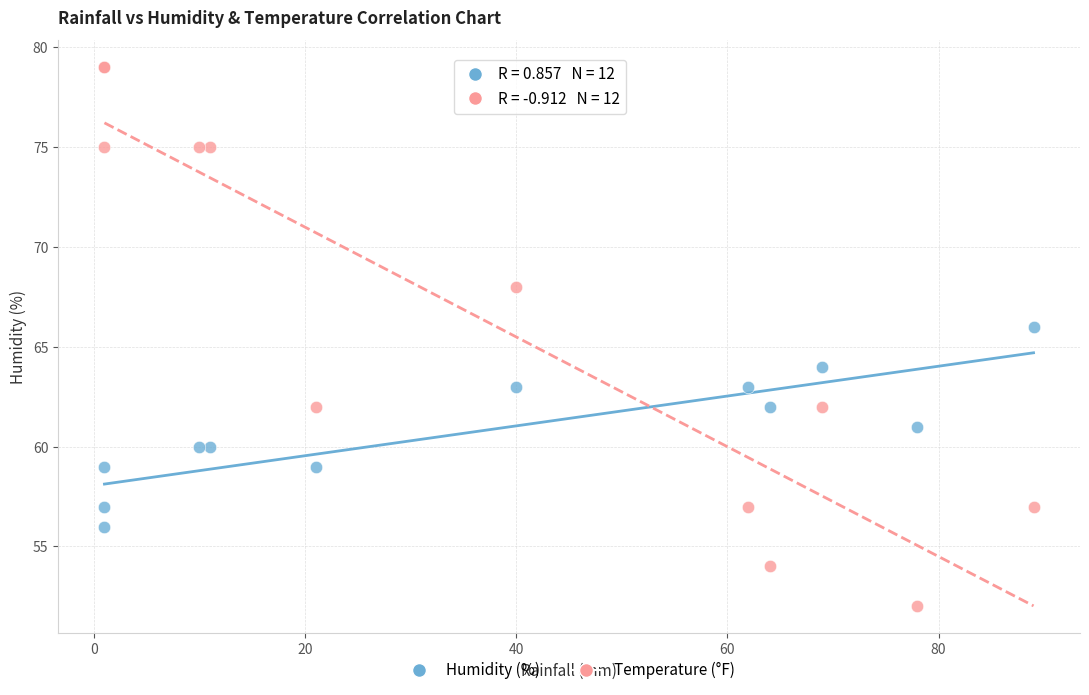

What are all the series names shown in the legend?

Humidity (%), Temperature (°F)